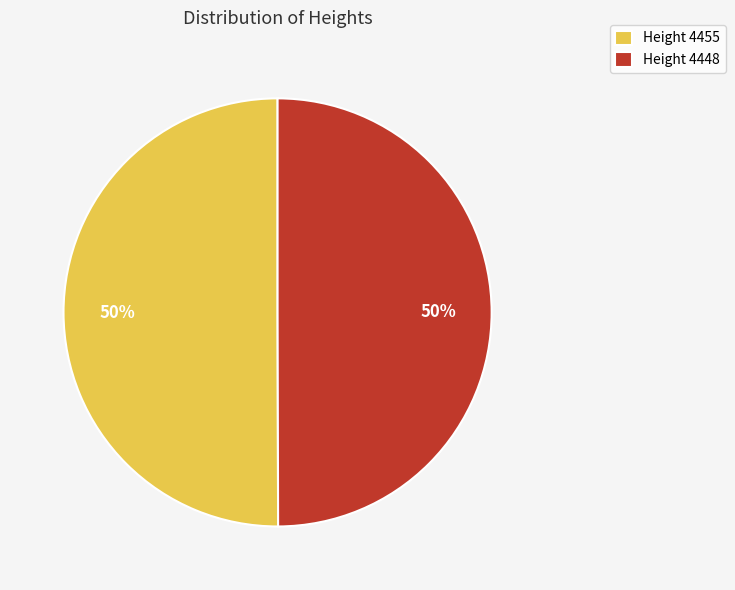

To the nearest percent, what percentage of the pie is Height 4455?

50%